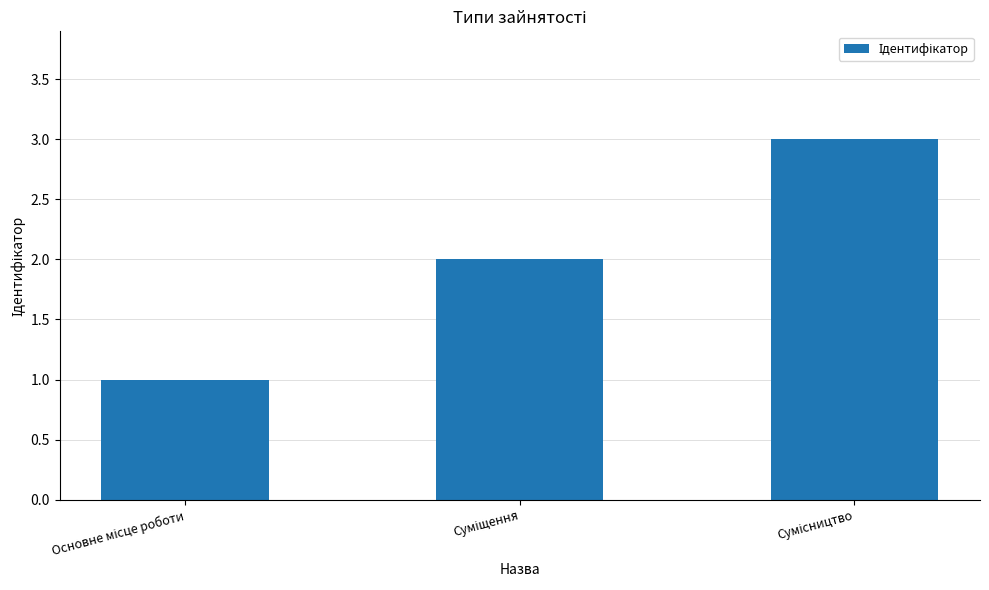

Count the number of data series in this chart.

1